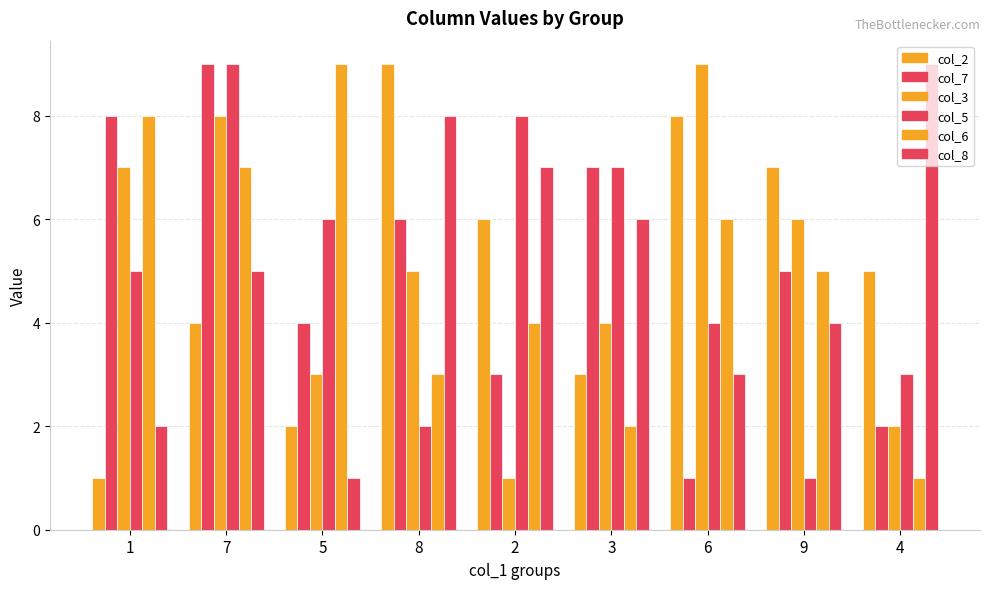

What is the difference between the second highest and minimum values in the col_8 series?

7